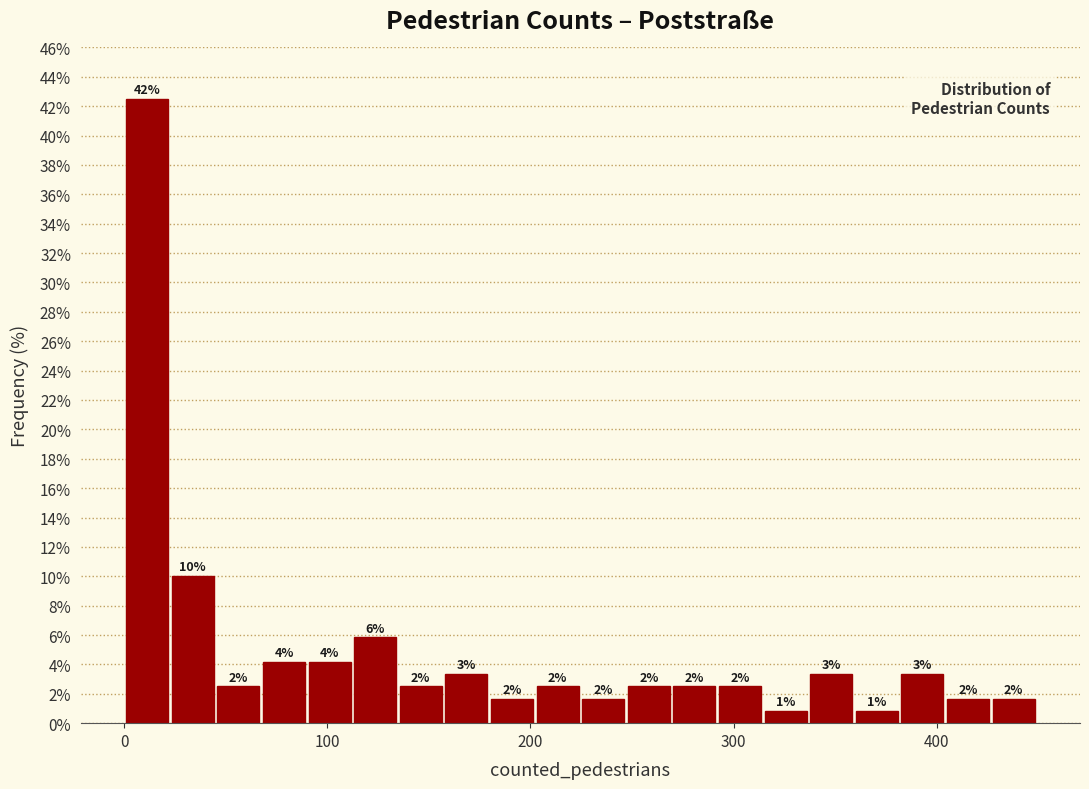

Around what value on the x-axis is the tallest bar? Give the approximate position of its centre, as read against the axis.

10